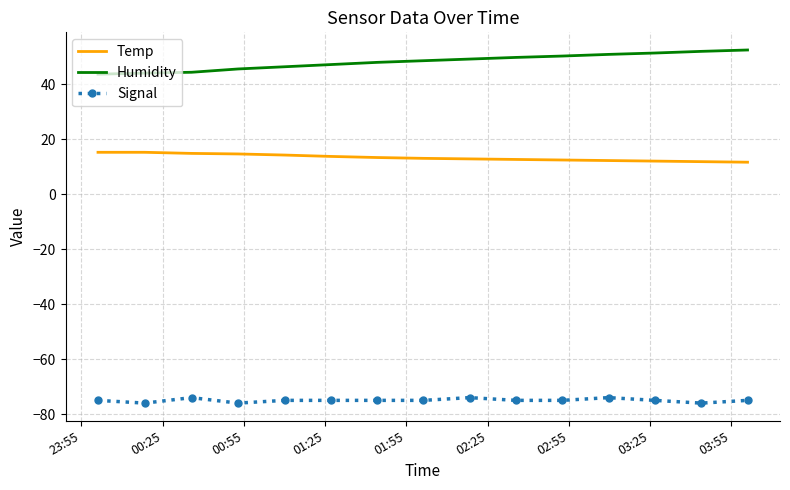

True or false: Temp and Humidity intersect in this chart.

False